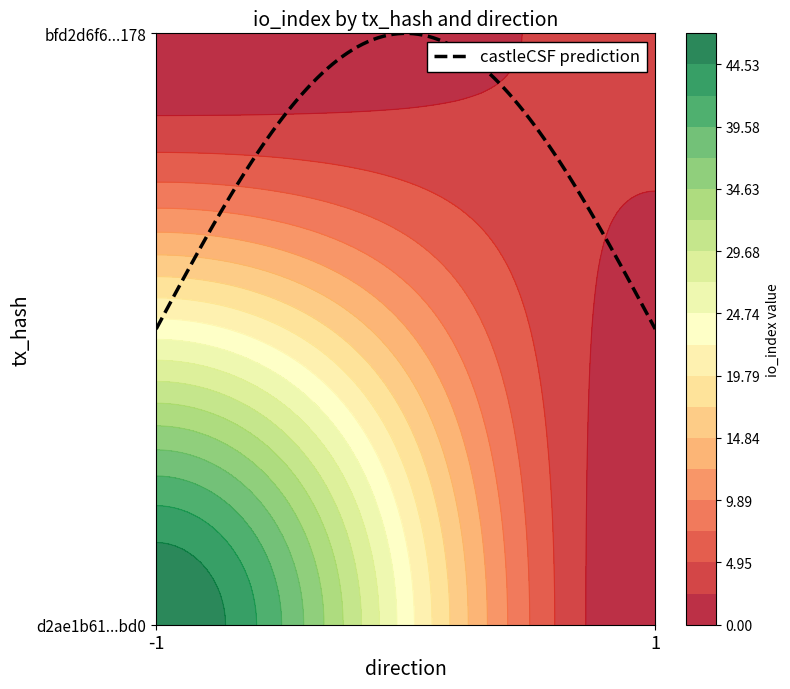

List the labels in order of bfd2d6f61071406abae85be92cd63a5228b5178 value, smallest first.

direction, io_index